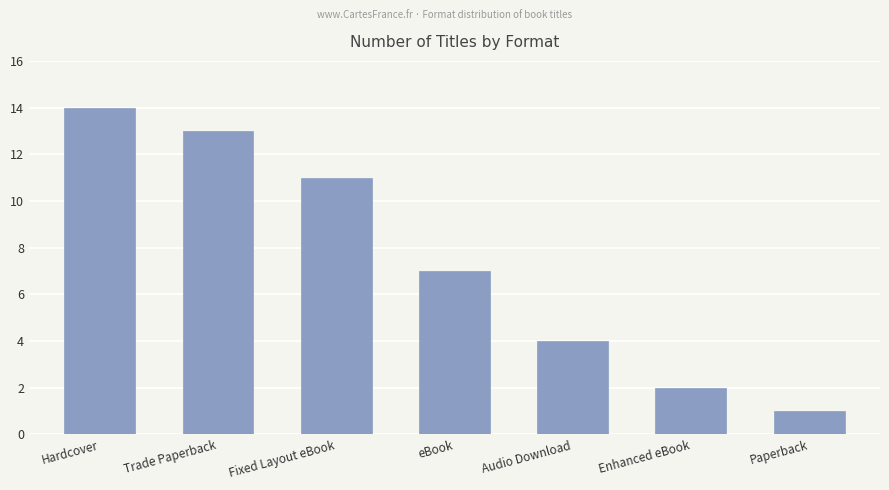

Reading left to right, what are all the values shown in this chart?

14	13	11	7	4	2	1